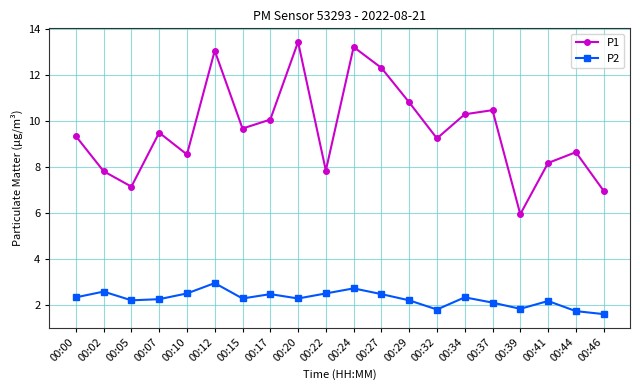

What is the average value of the P1 series?

9.6